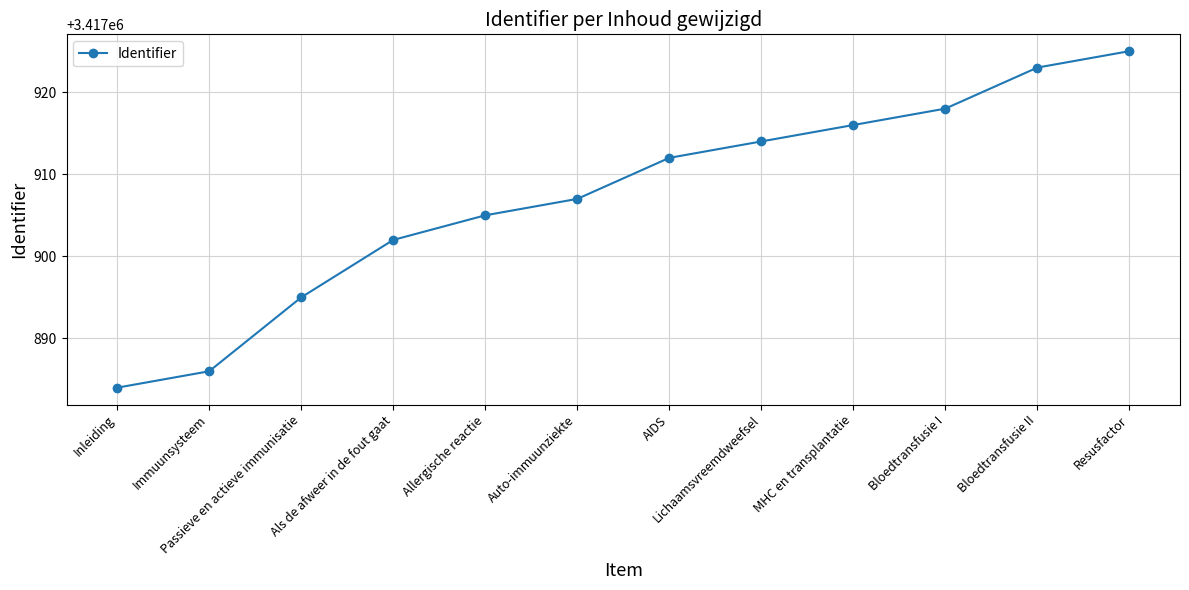

What is the ratio of the value at Resusfactor to the value at Bloedtransfusie II?

1.0